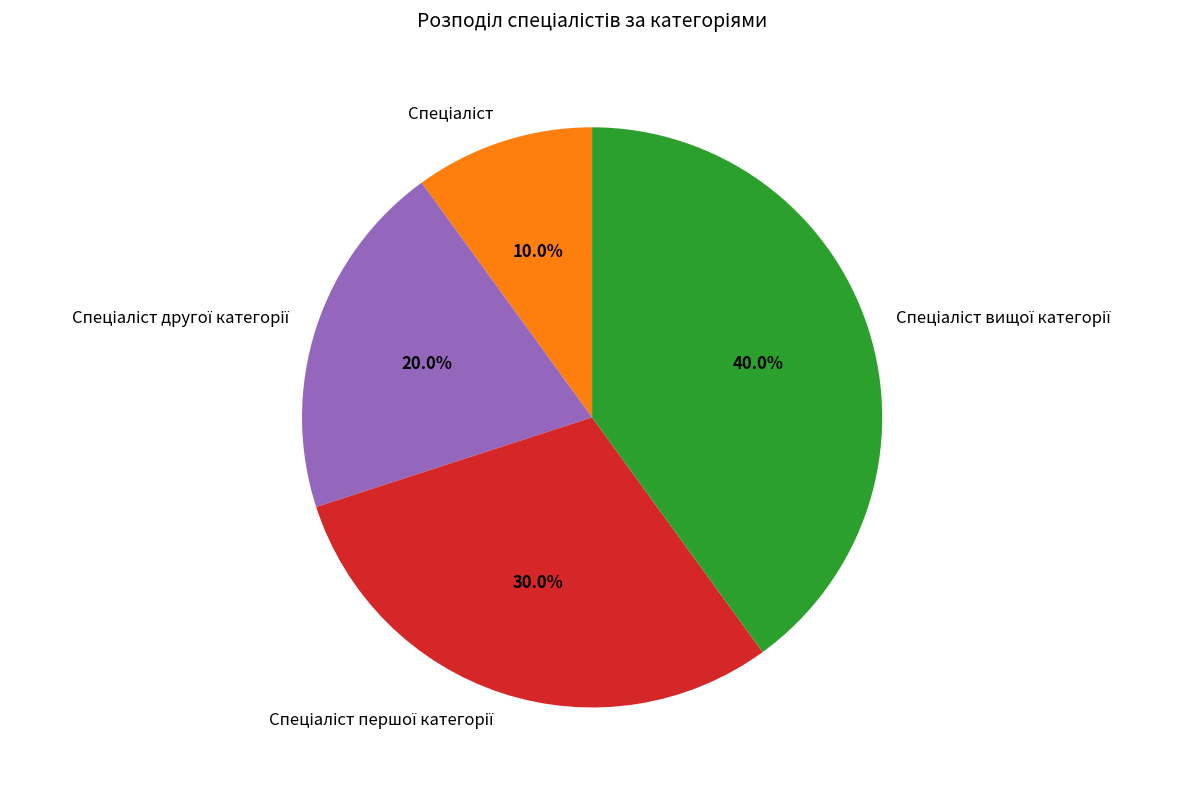

Is there a majority slice in this chart?

No